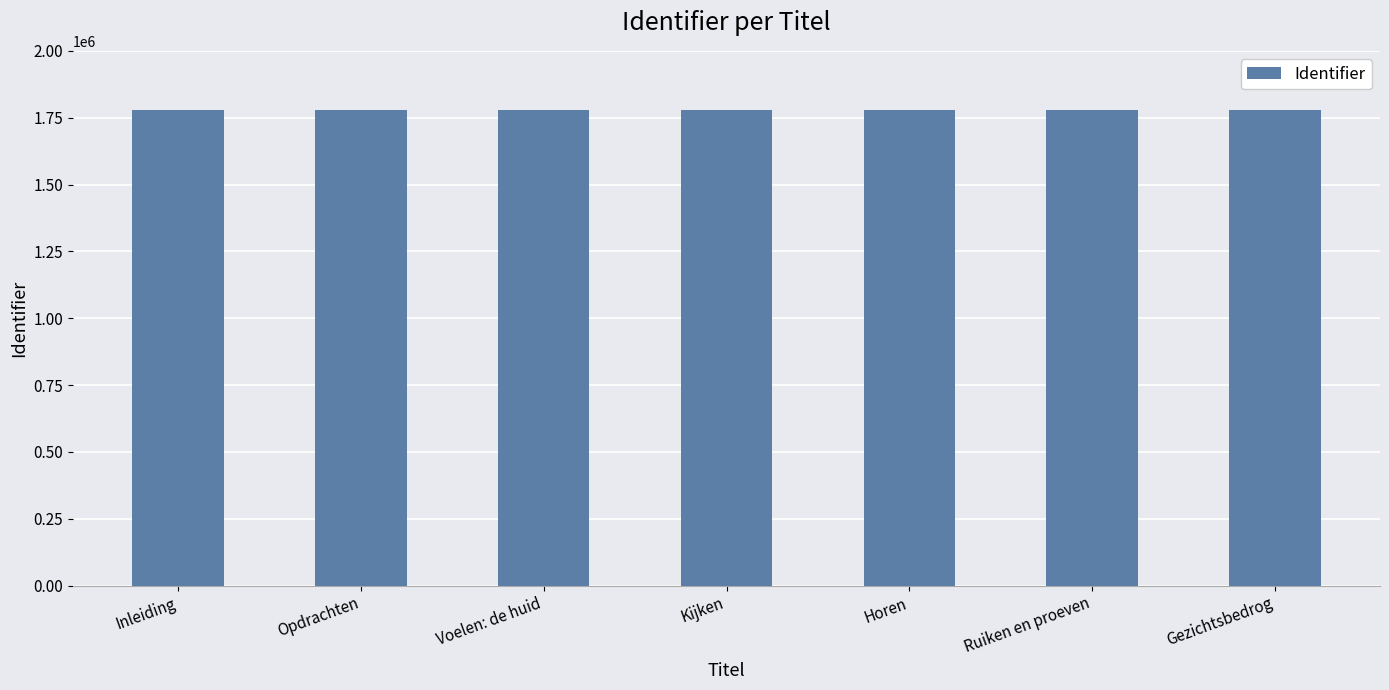

How many series are shown in this chart?

1